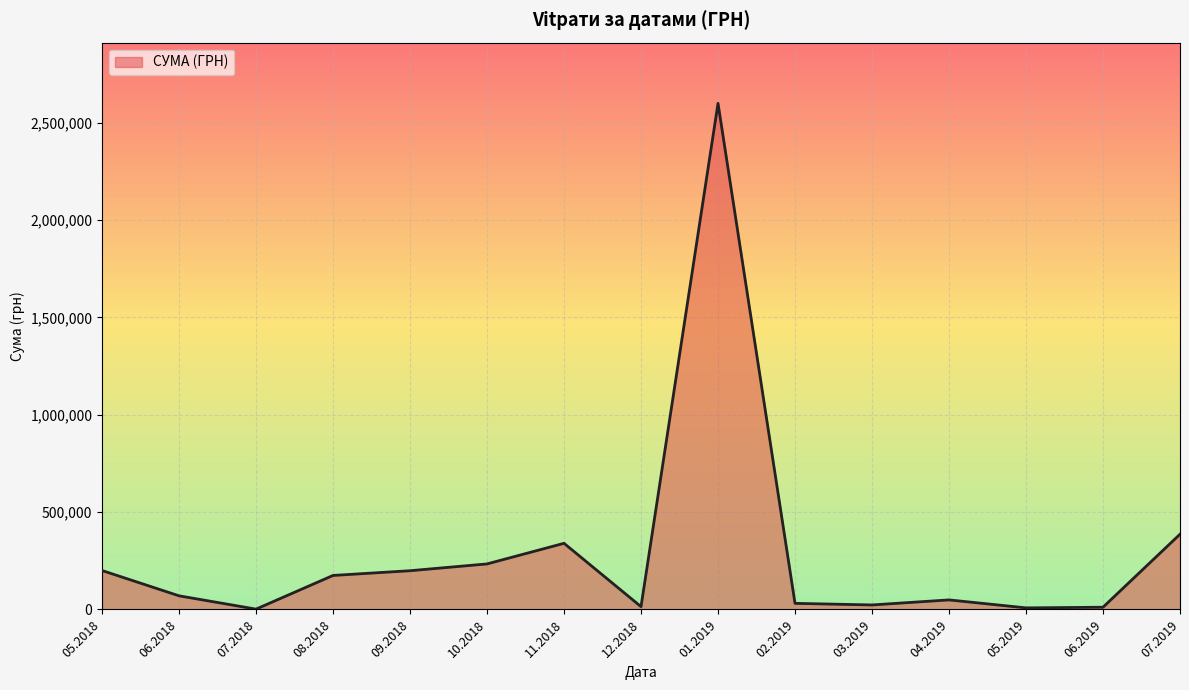

What is the maximum value shown in the chart?

2599574.3